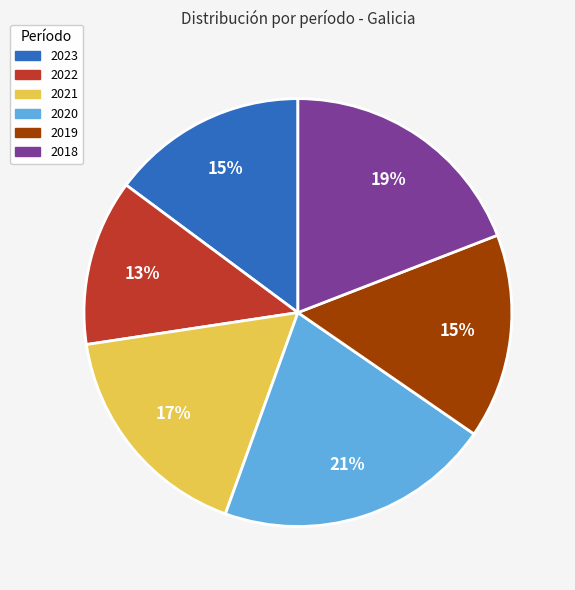

Count the number of slices in the pie.

6